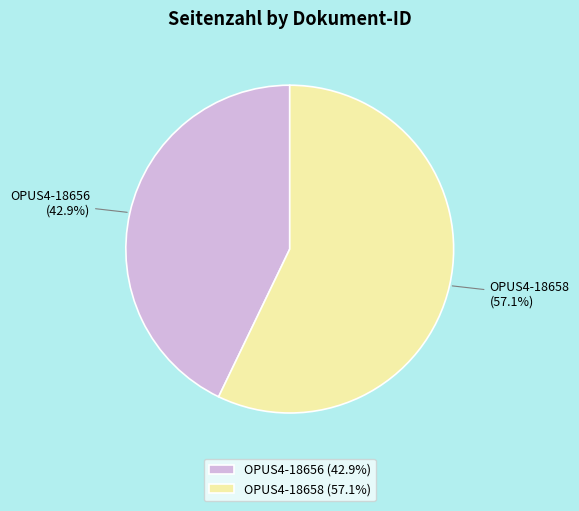

Which category has the biggest portion of the pie?

OPUS4-18658